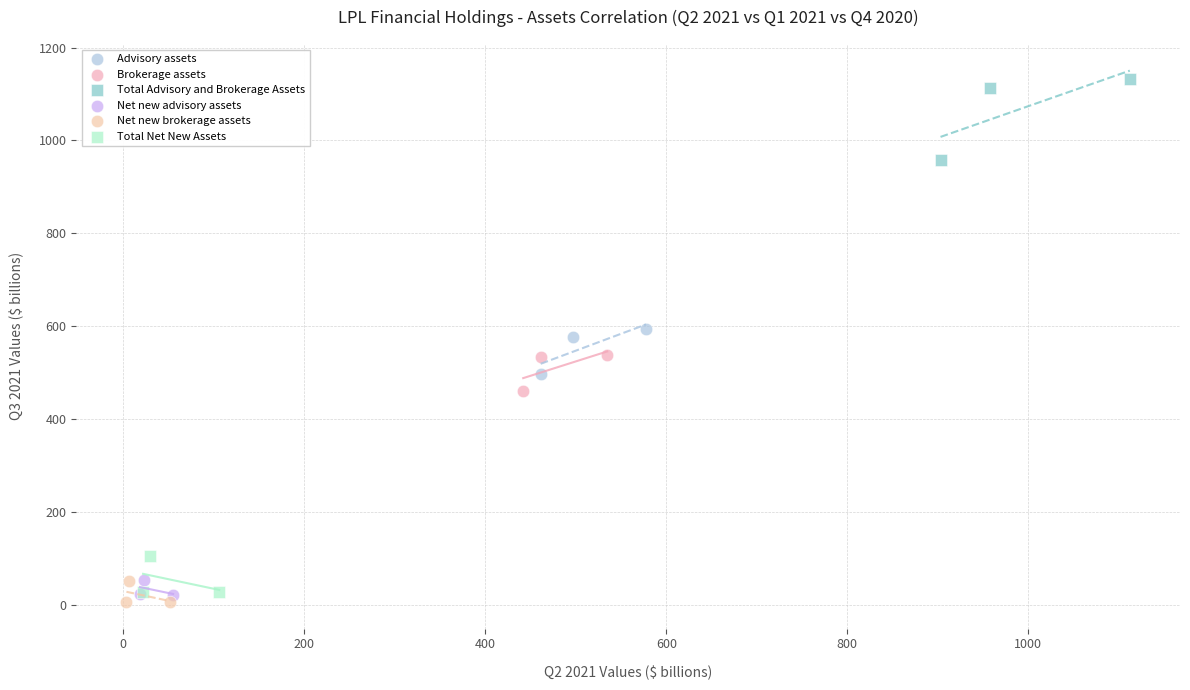

Which series reaches the maximum Y coordinate?

Total Advisory and Brokerage Assets